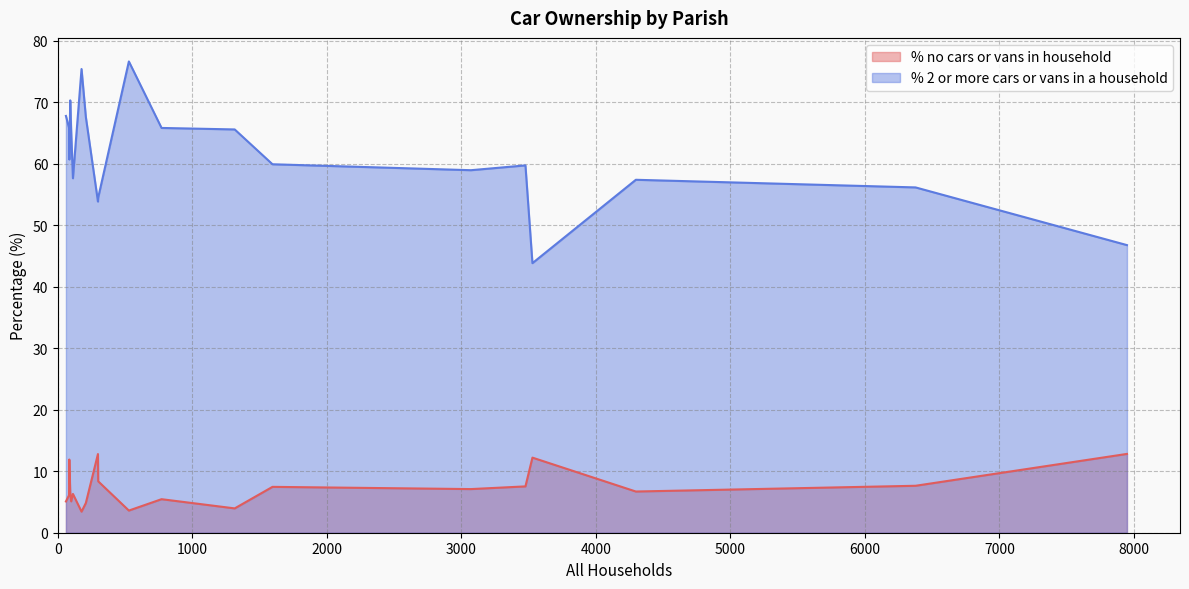

What are all the series names shown in the legend?

% no cars or vans in household, % 2 or more cars or vans in a household